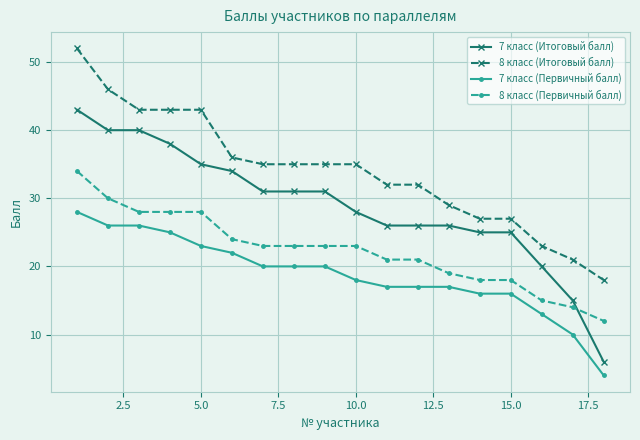

What is the sum of all 7 класс (Первичный балл) values?

338